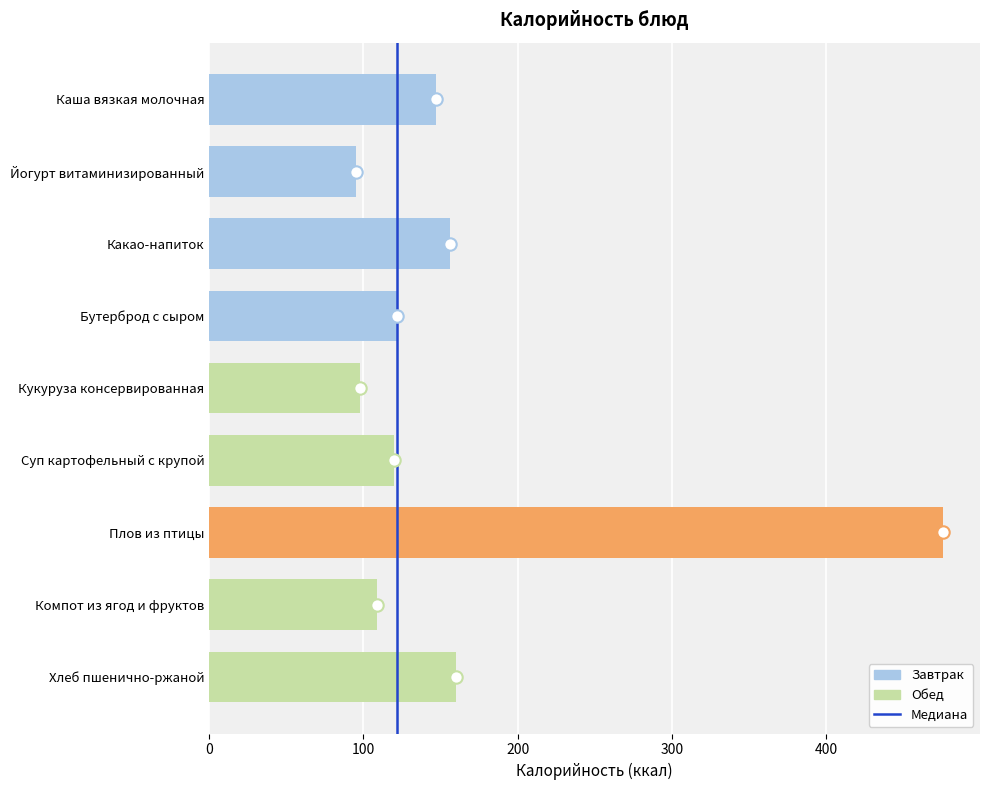

Between 100 and 0, which is larger?

100